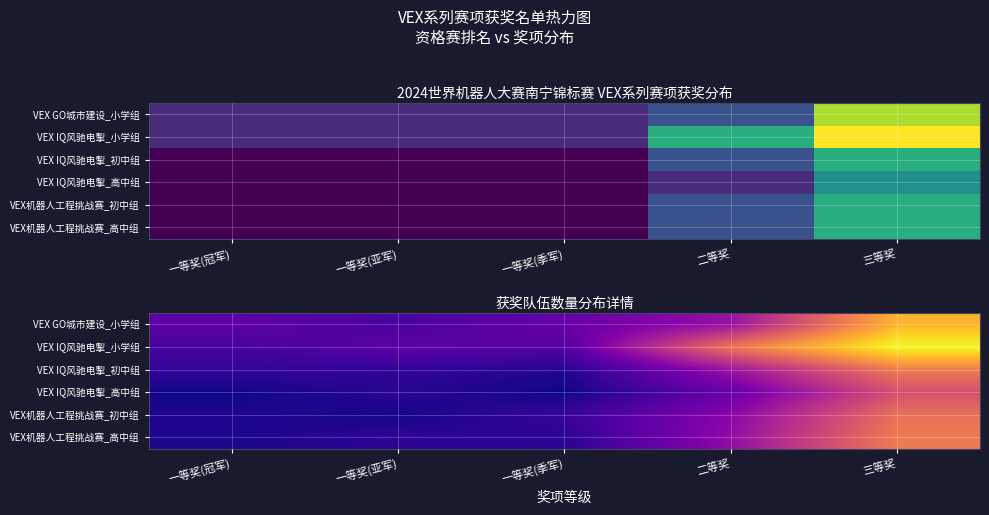

The value of VEX IQ风驰电掣_初中组 at 一等奖(亚军) is 2.2. True or false?

False